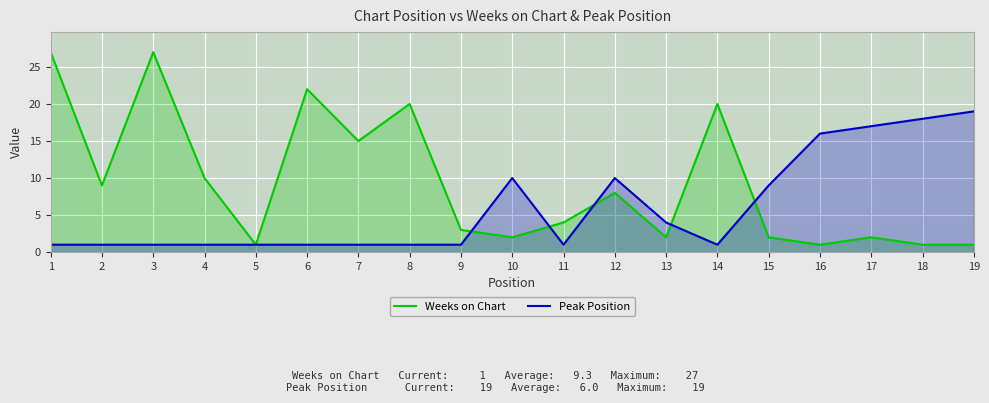

Between which two adjacent categories do Weeks on Chart and Peak Position first intersect?

9 and 10